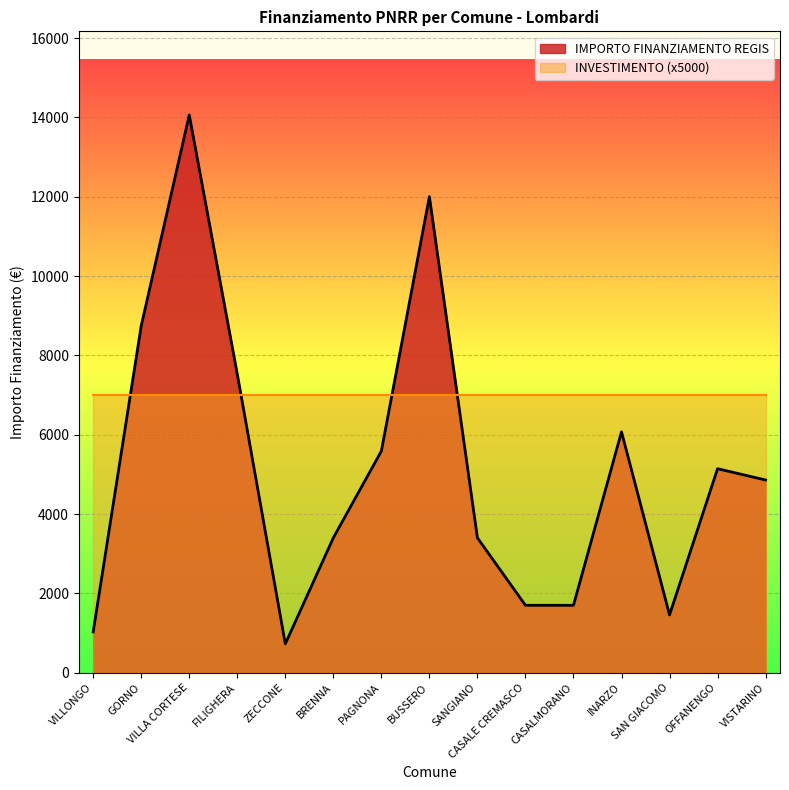

Does the chart display data point markers on the line(s)?

No